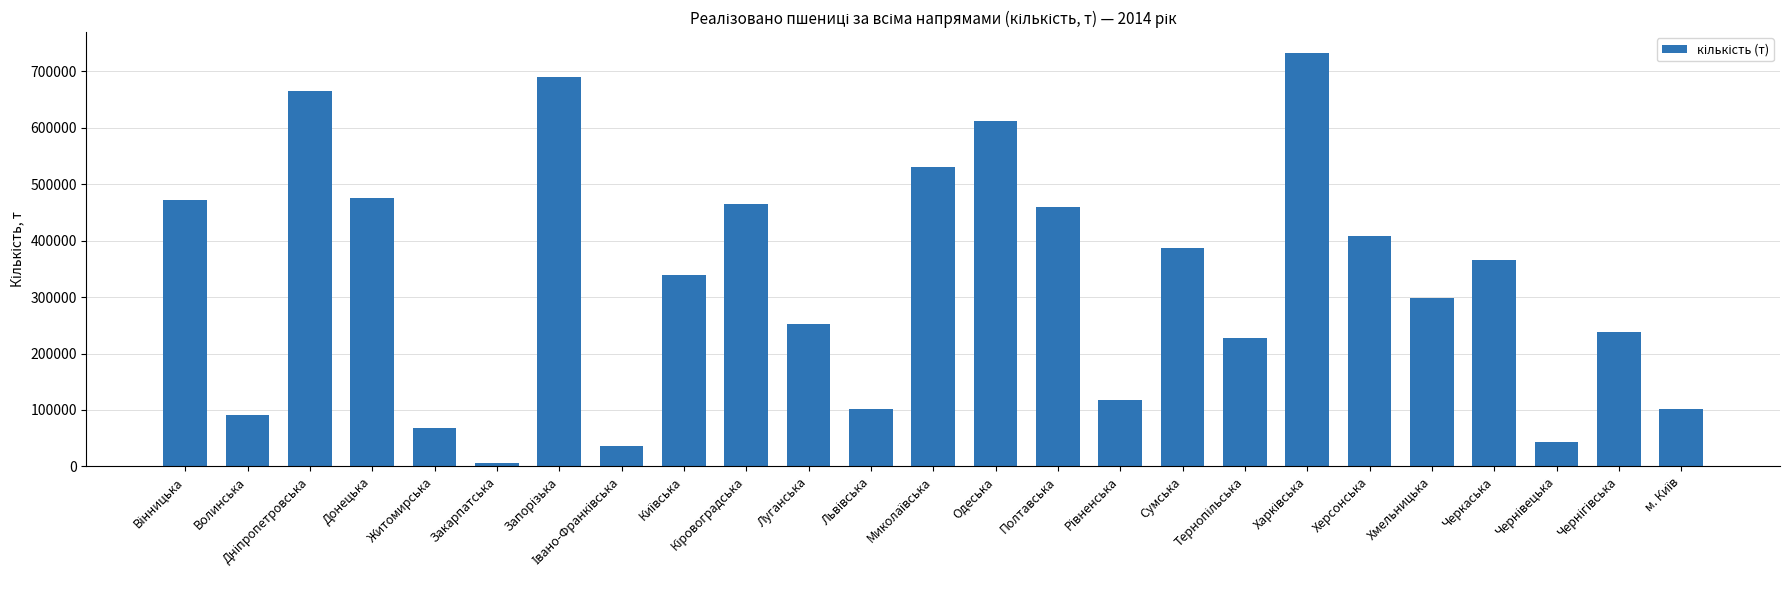

Which label corresponds to the smallest value in the chart?

Закарпатська